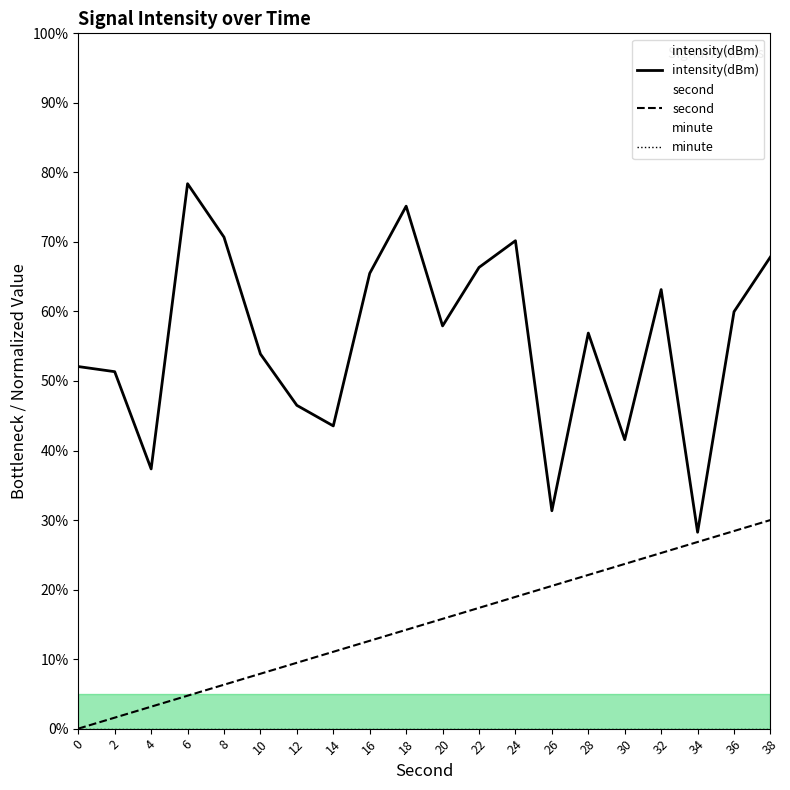

True or false: intensity(dBm) and second cross at least once.

False